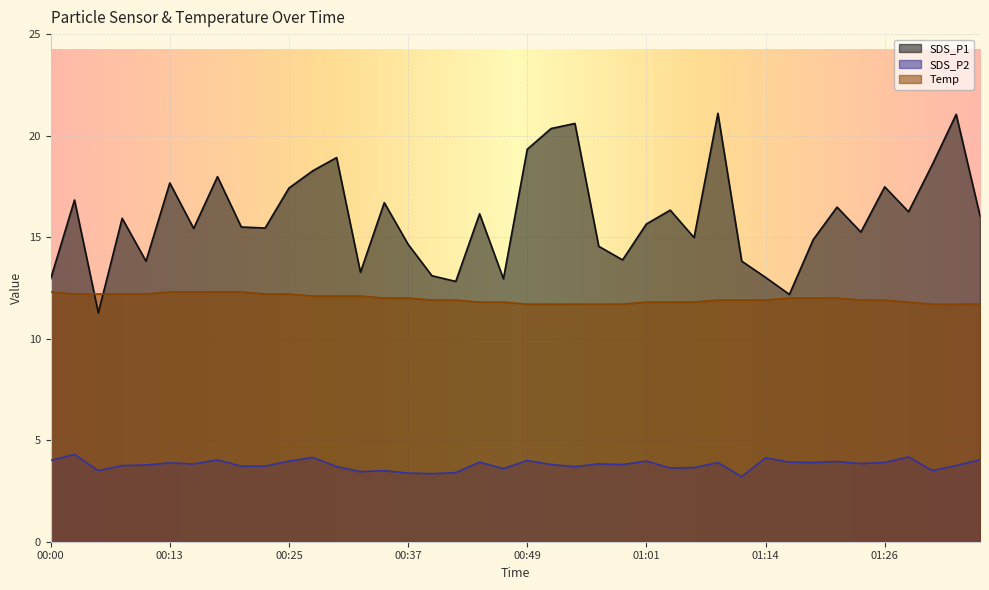

Which series changed the most between 00:00 and 00:44?

SDS_P1